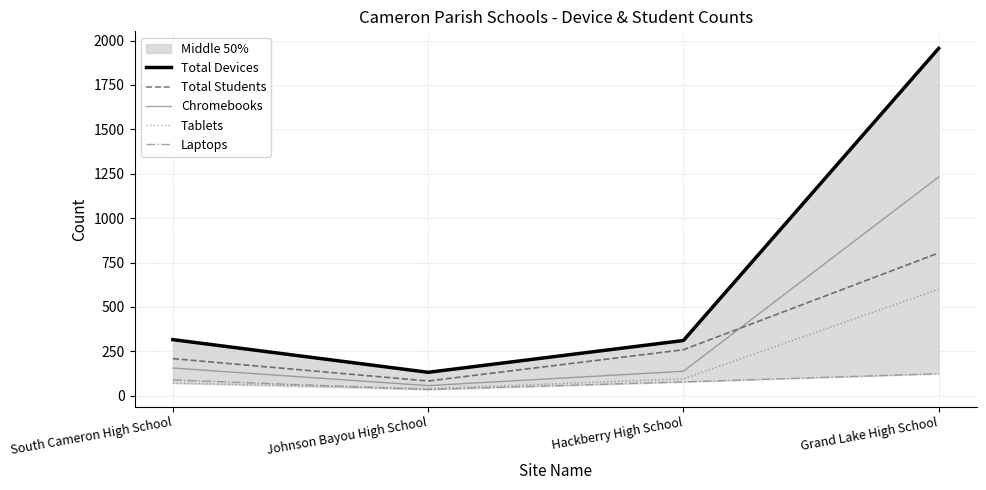

At Johnson Bayou High School, list the series in order from smallest to largest.

Laptops, Tablets, Chromebooks, Total Students, Total Devices